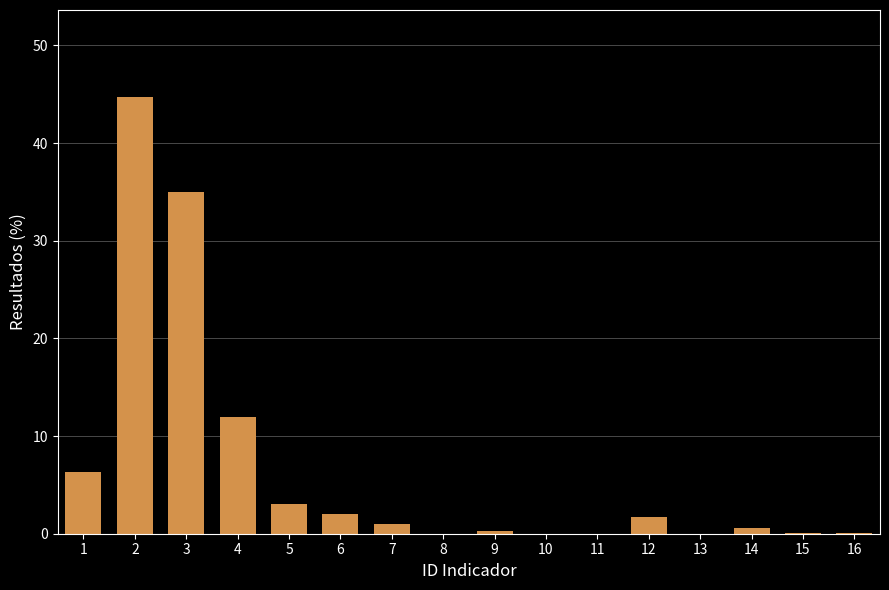

Count the number of categories in the chart.

16